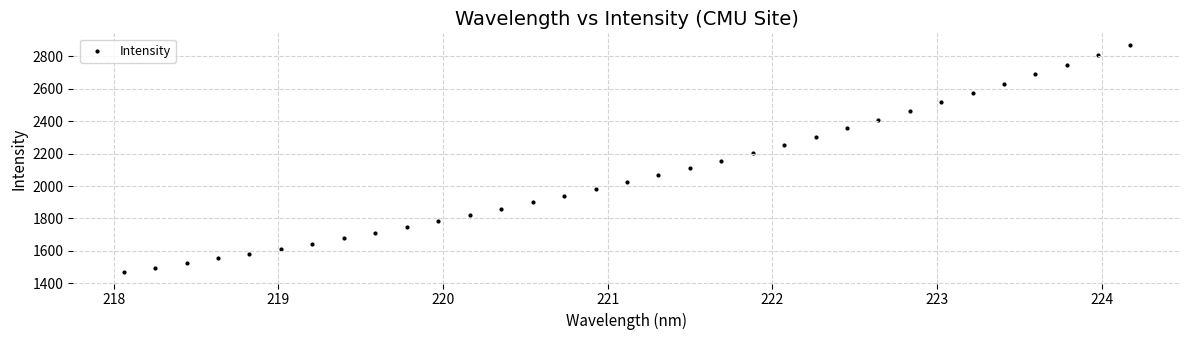

What is the range of Y values (max minus min)?

1403.9